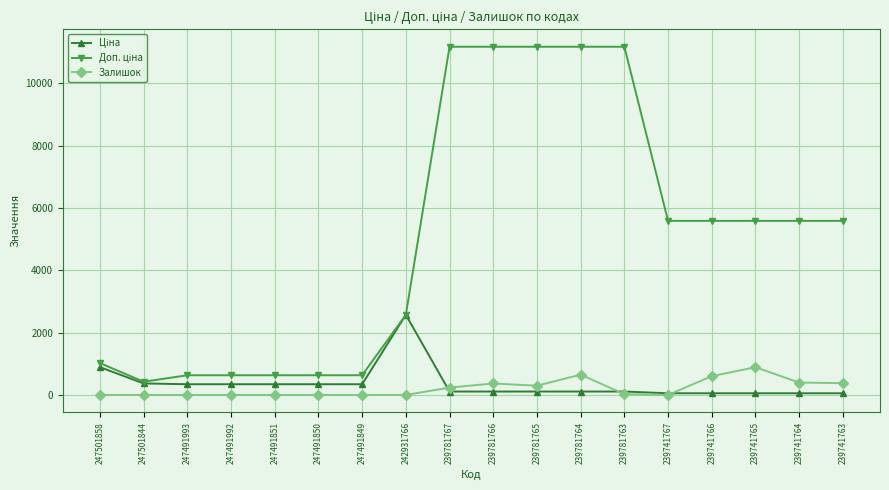

What is the total value across all series at 247491992?

979.6